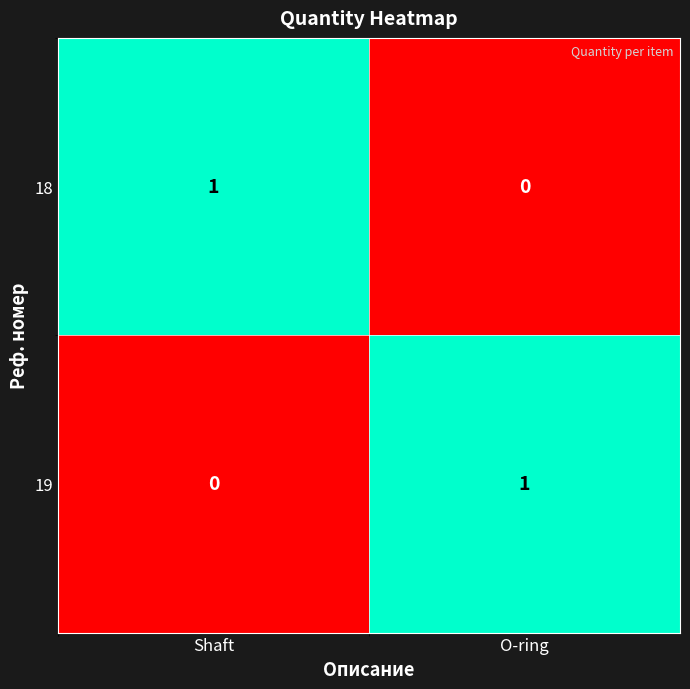

How many series are shown in this chart?

2